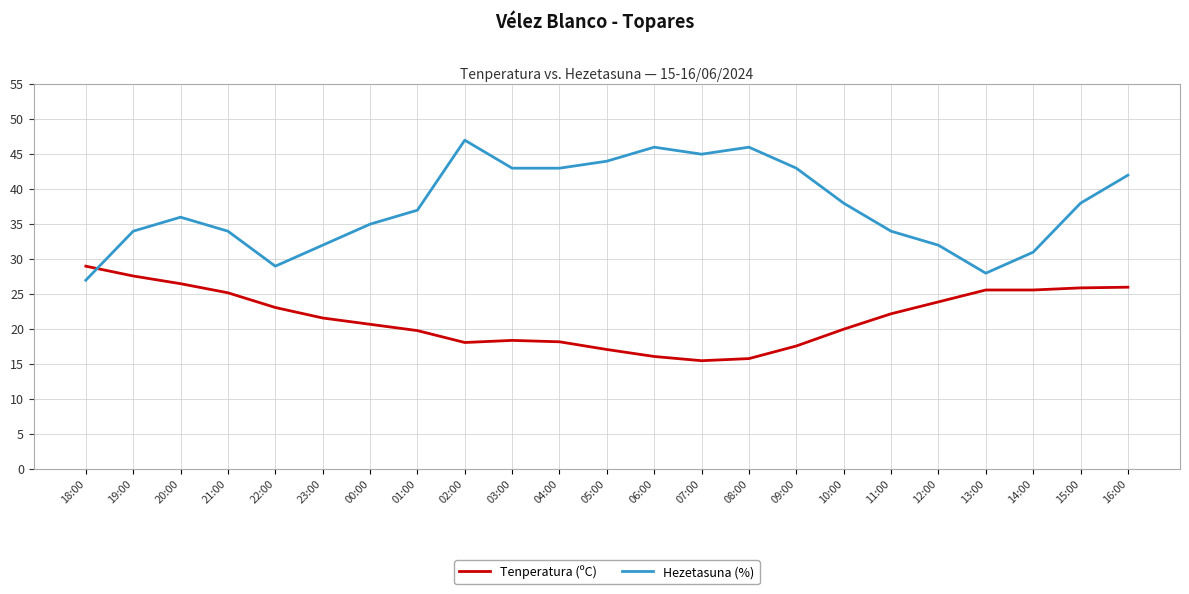

Is it true that Tenperatura (ºC) equals 15.8 at 08:00?

True